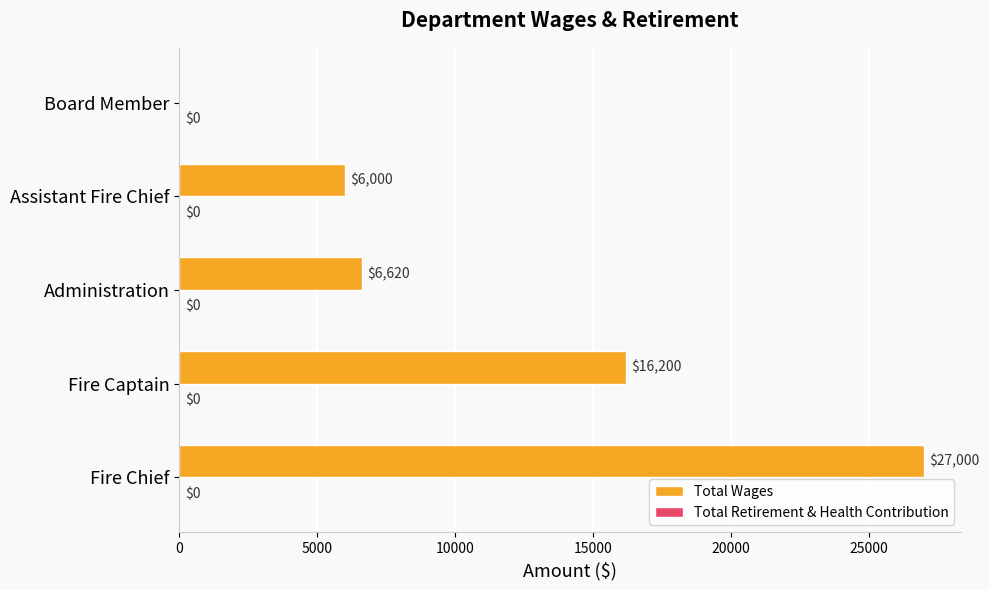

What is the sum of all values?

55820